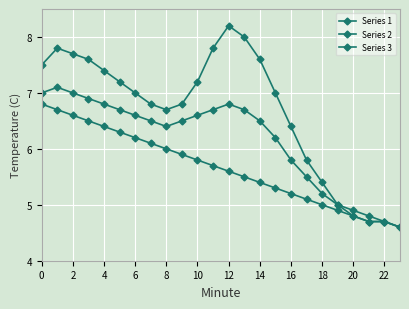

Count the number of categories in the chart.

24